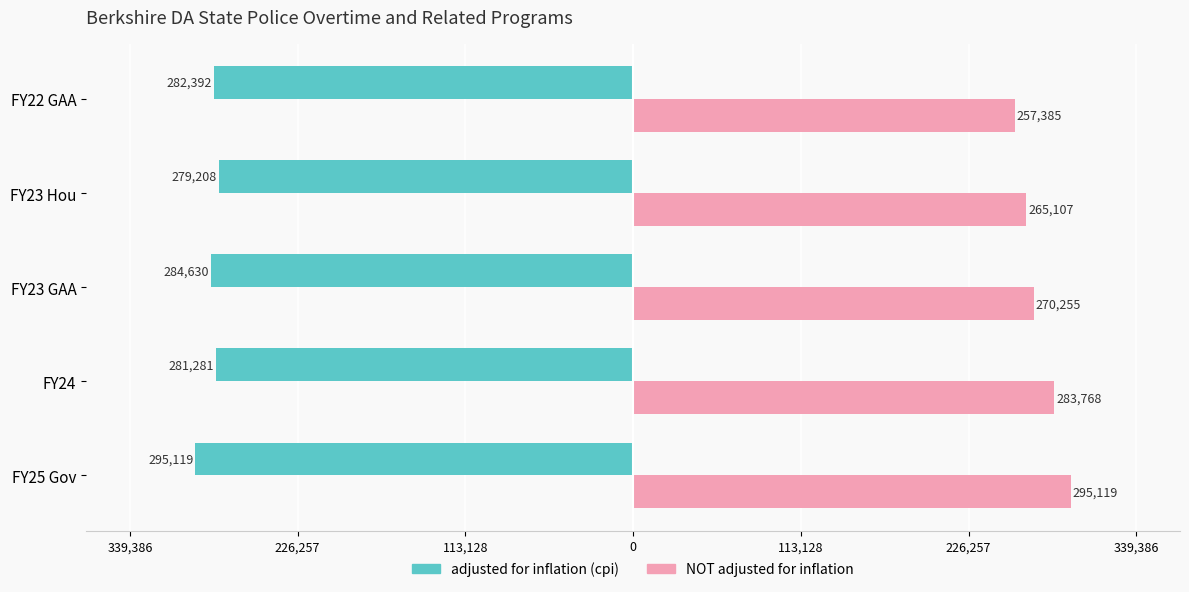

Reading right to left, list all the values displayed in this chart.

adjusted for inflation (cpi): 113,128=-282392	0=-279208	113,128=-284630	226,257=-281281	339,386=-295119
NOT adjusted for inflation: 113,128=257385	0=265107	113,128=270255	226,257=283768	339,386=295119